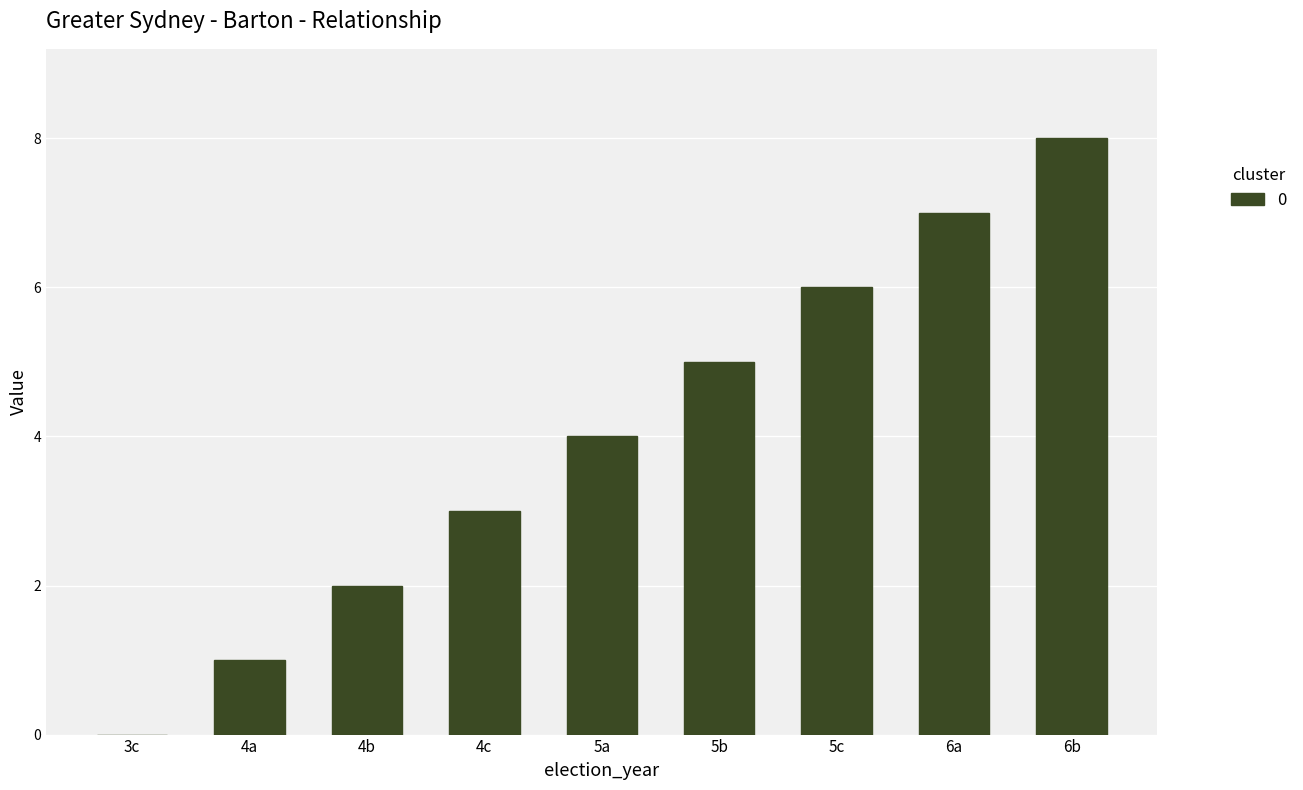

What is the sum of all values?

36